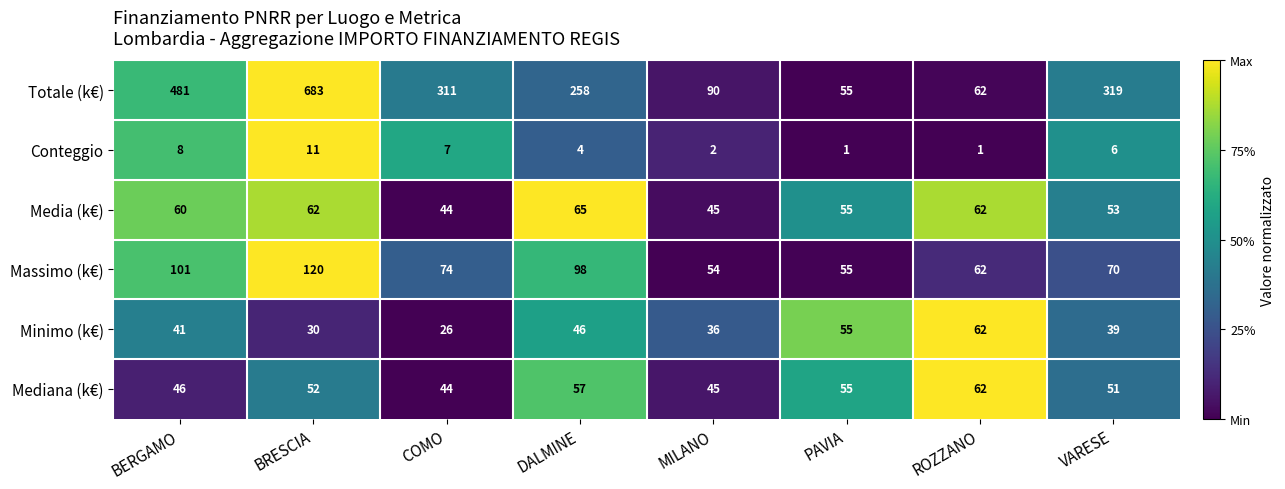

The Totale (k€) series shows 90 at MILANO. True or false?

True